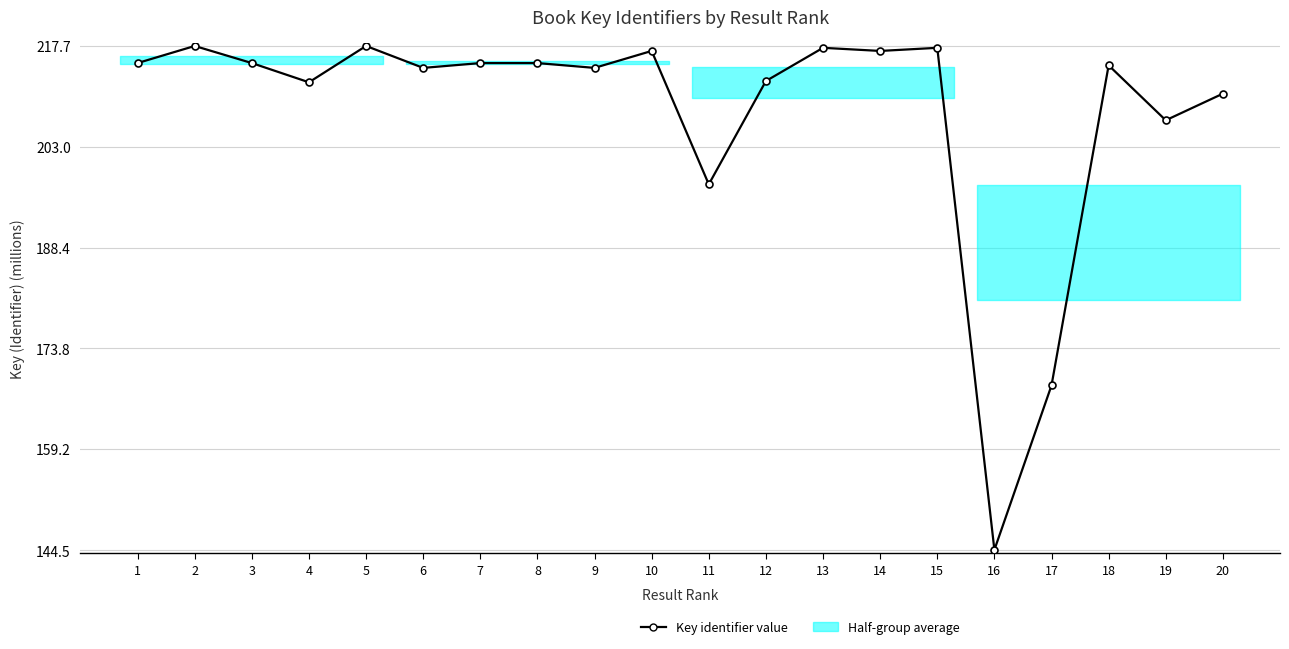

How many interior local peaks (higher than both neighbors) does the data have?

7